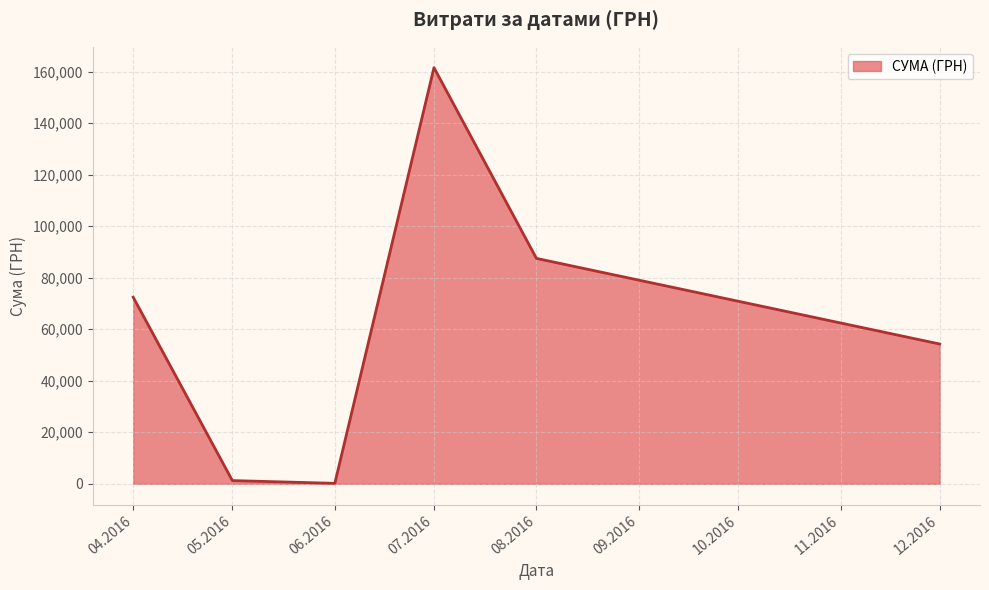

What is the difference between the second highest and second lowest values?

86220.7